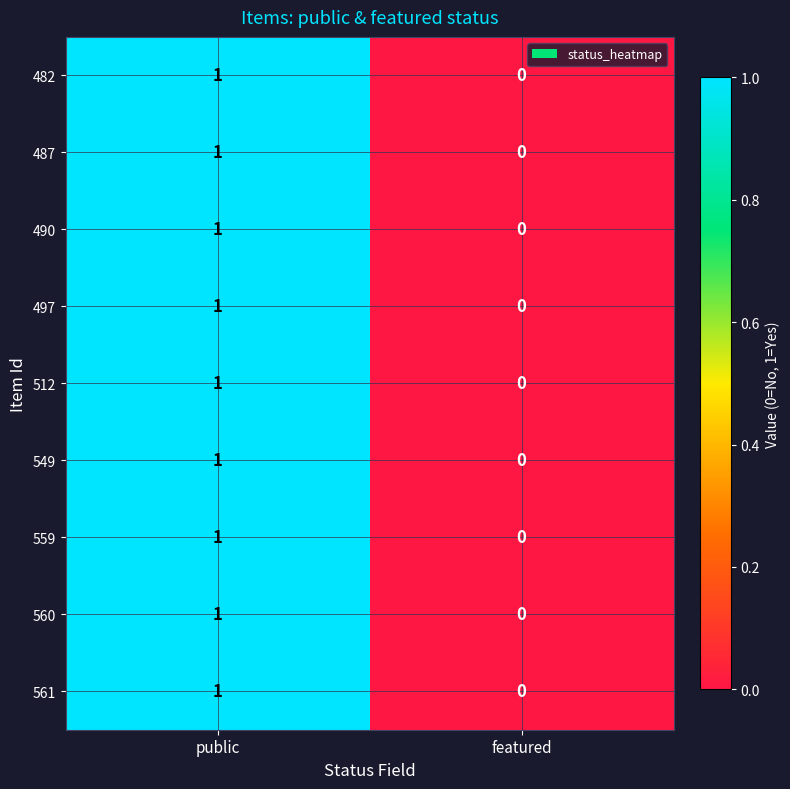

List the labels in order of 549 value, largest first.

public, featured